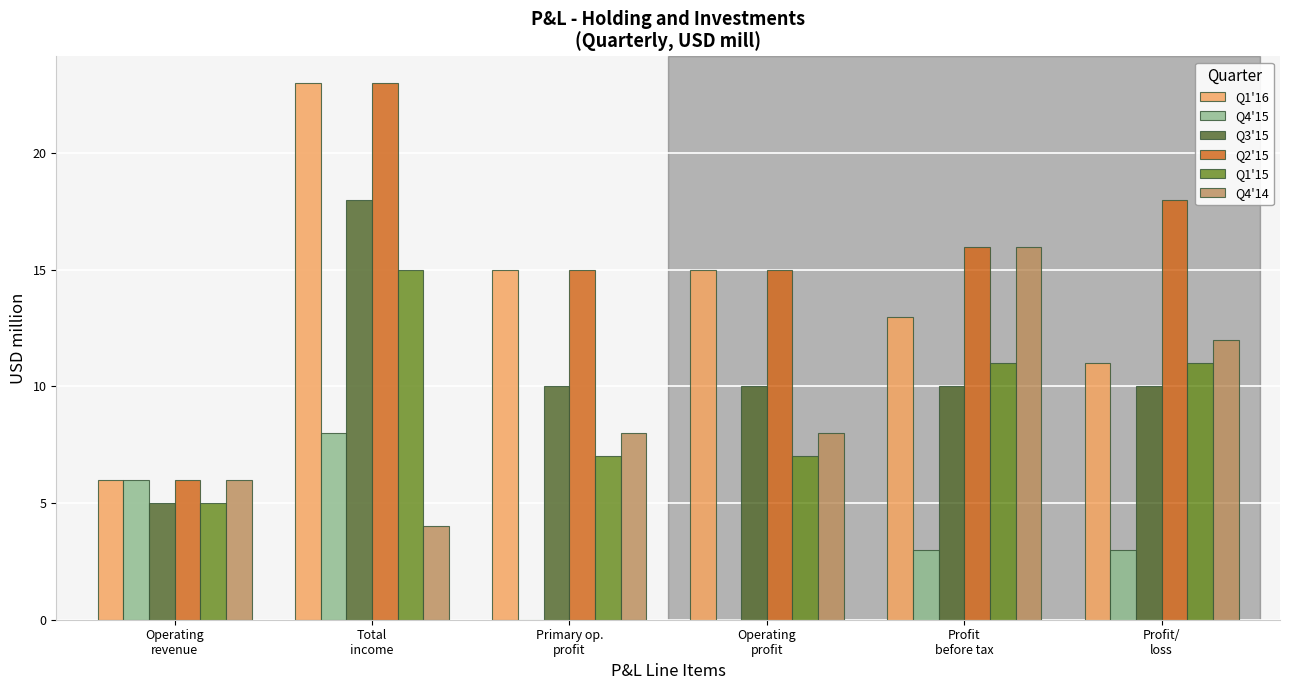

Count the number of data series in this chart.

6